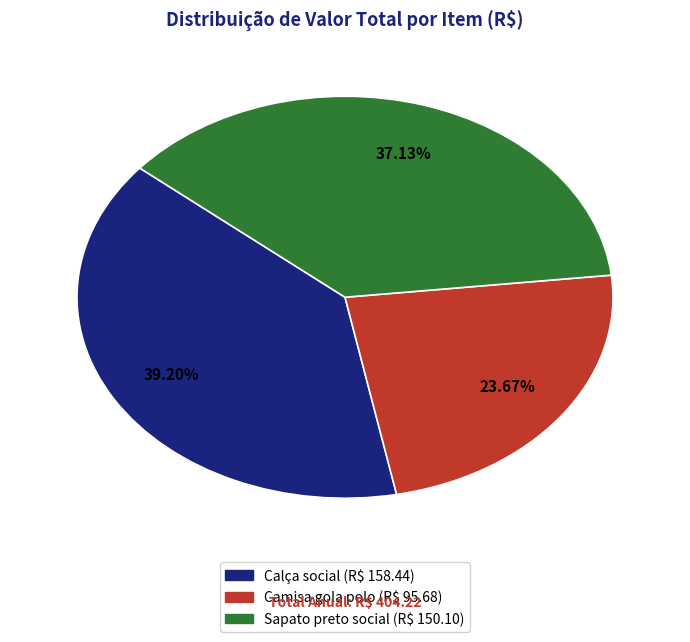

Which has a higher value, Calça social or Camisa gola polo?

Calça social